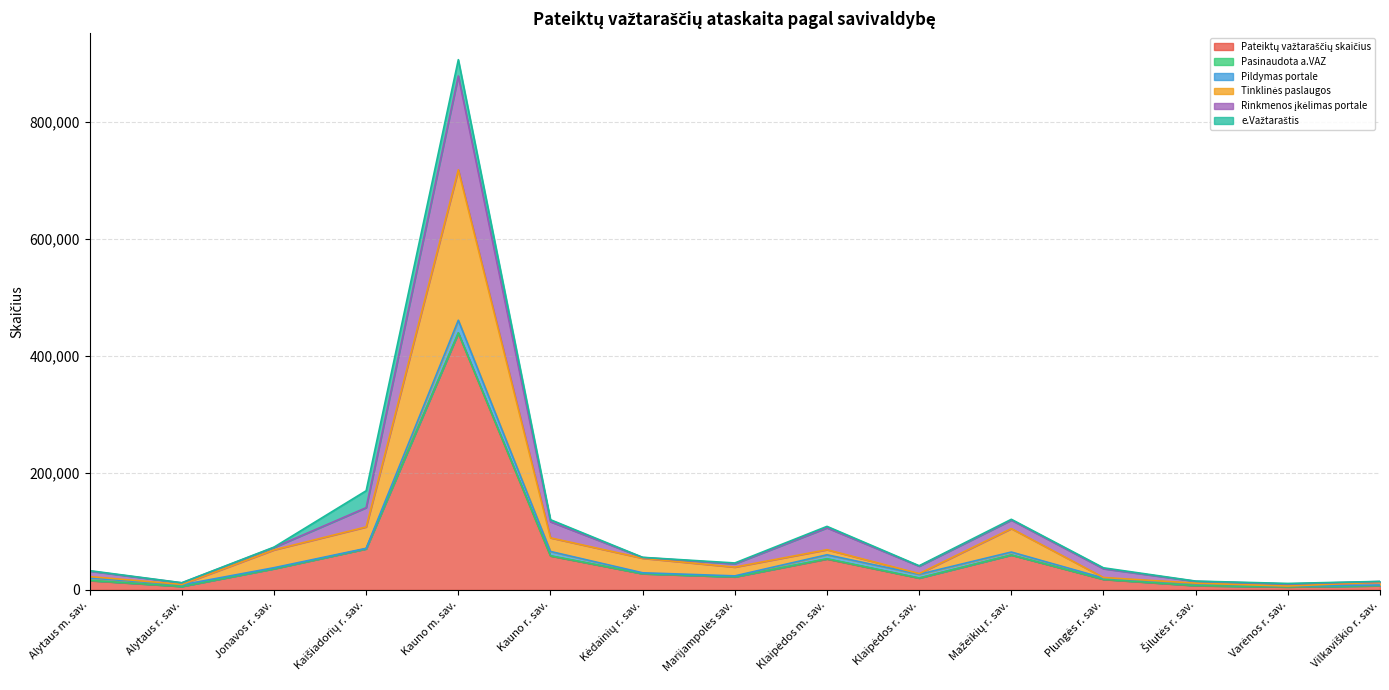

At which category is the sum across all series the highest?

Kauno m. sav.